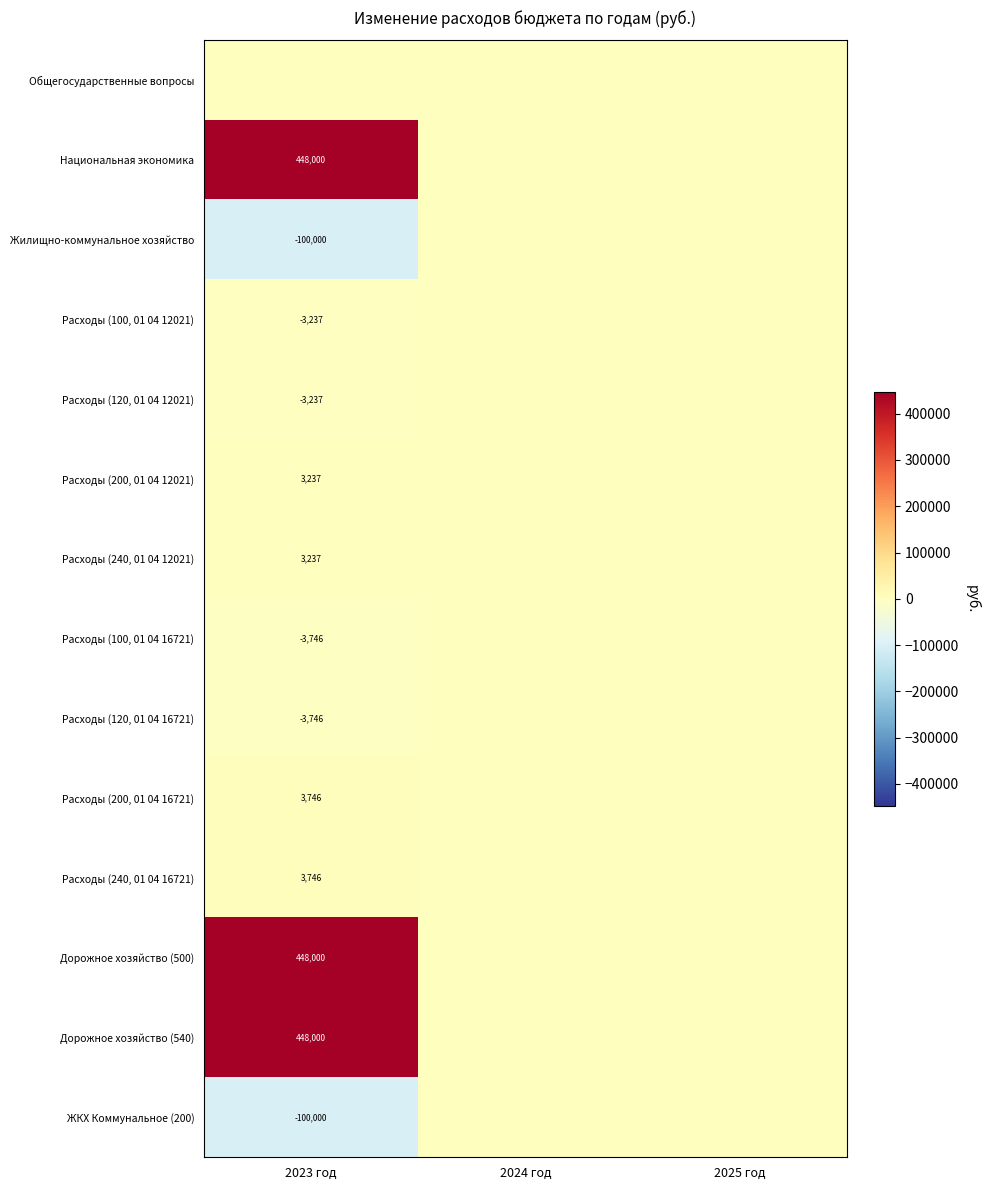

The Расходы (100, 01 04 16721) series shows -3746 at 2023 год. True or false?

True